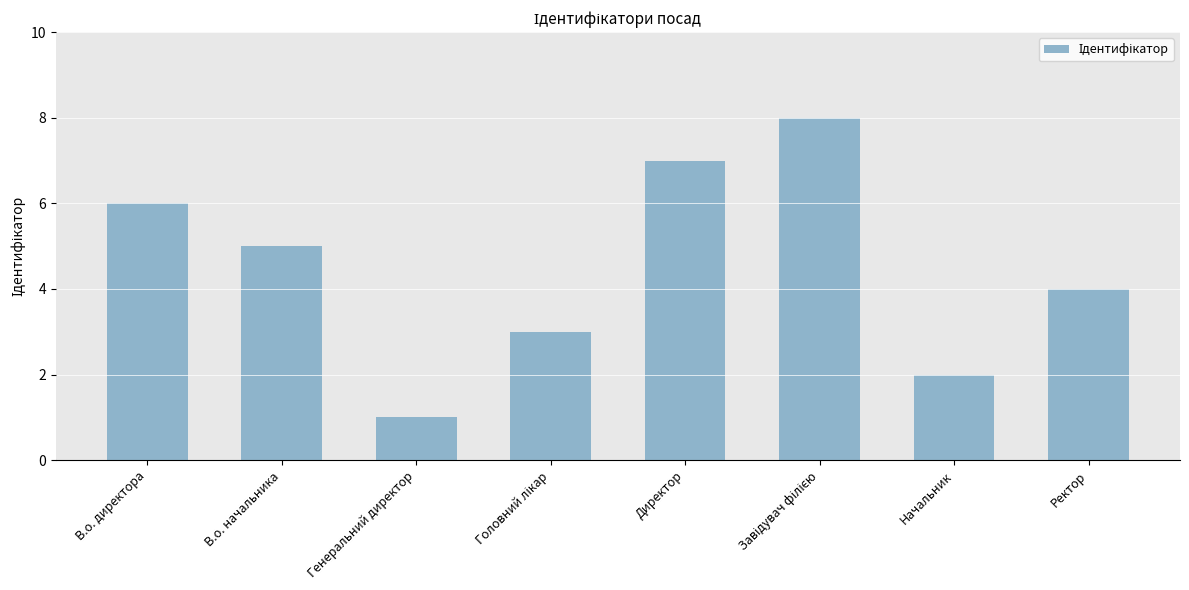

What is the maximum value shown in the chart?

8